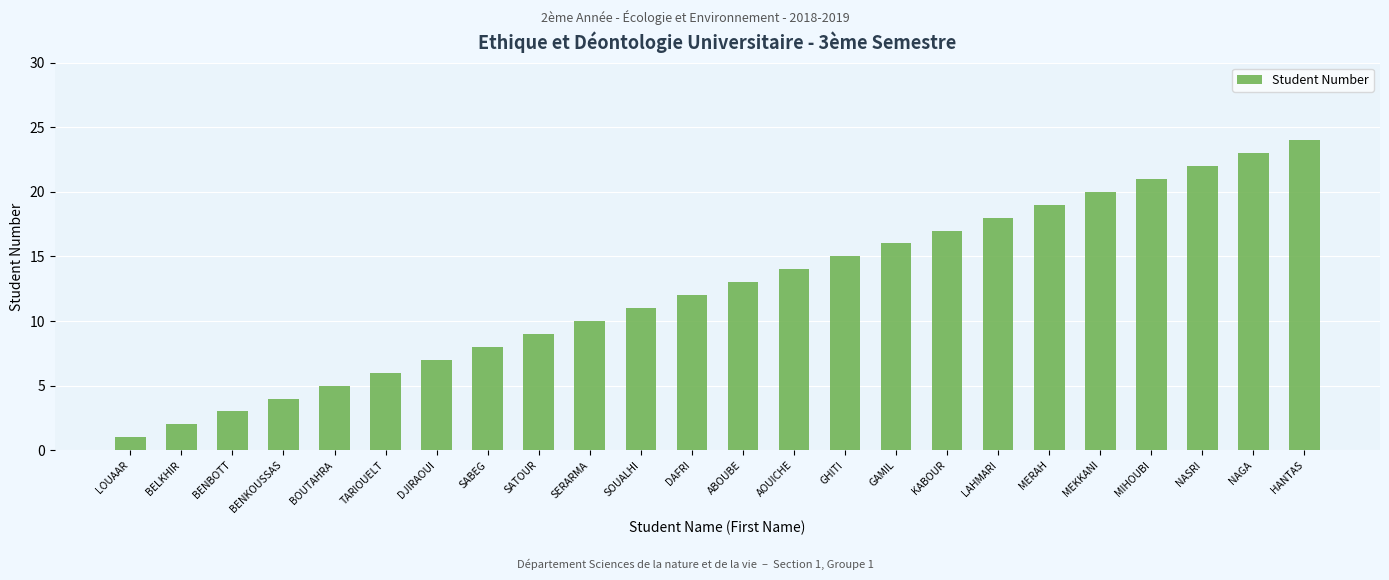

Rank the categories by value from lowest to highest.

LOUAAR, BELKHIR, BENBOTT, BENKOUSSAS, BOUTAHRA, TARIOUELT, DJIRAOUI, SABEG, SATOUR, SERARMA, SOUALHI, DAFRI, ABOUBE, AOUICHE, GHITI, GAMIL, KABOUR, LAHMARI, MERAH, MEKKANI, MIHOUBI, NASRI, NAGA, HANTAS